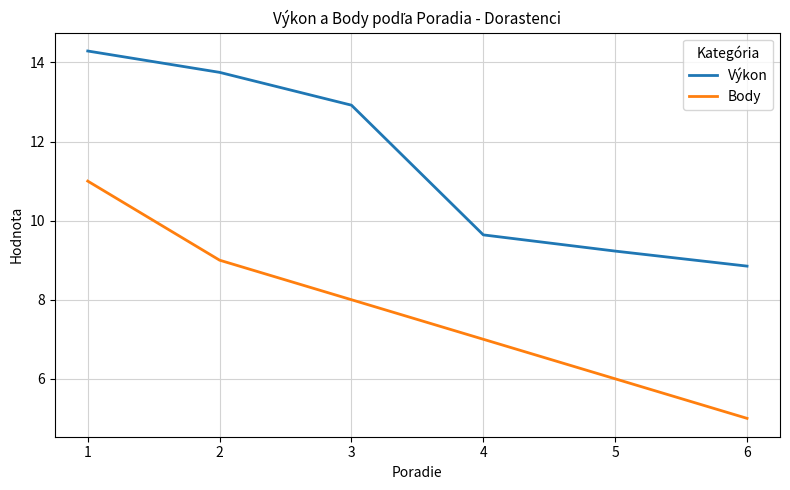

What is the minimum value shown in the chart?

5.0